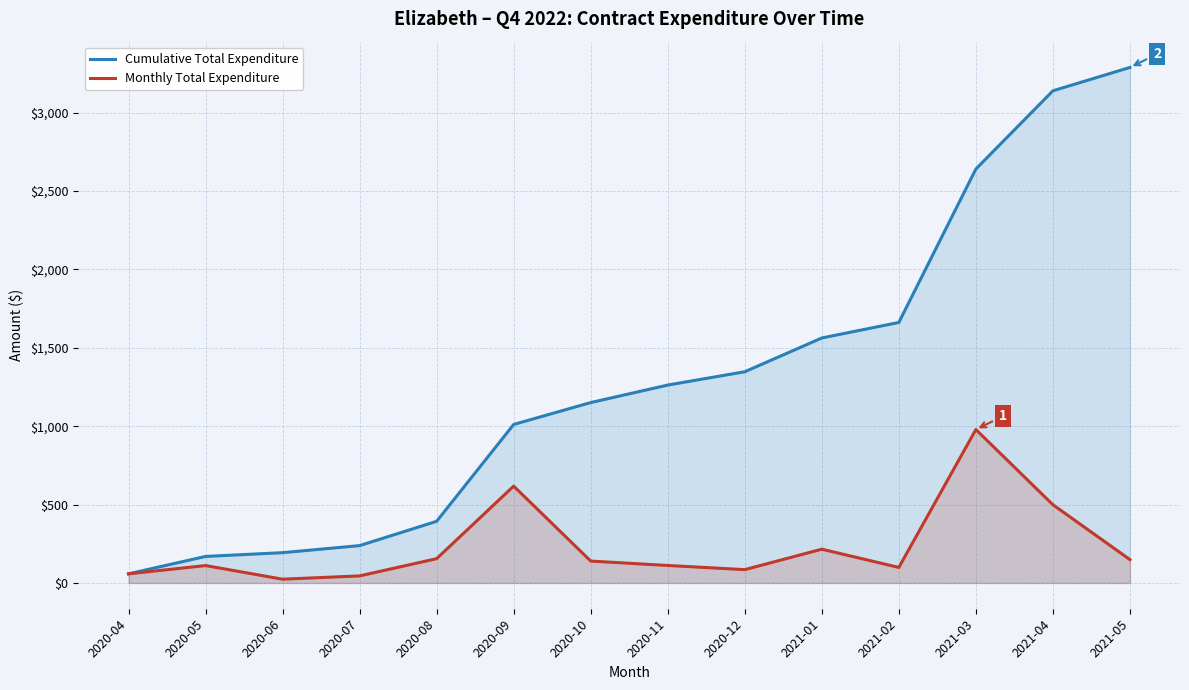

Which label corresponds to the largest value in the chart?

2021-05